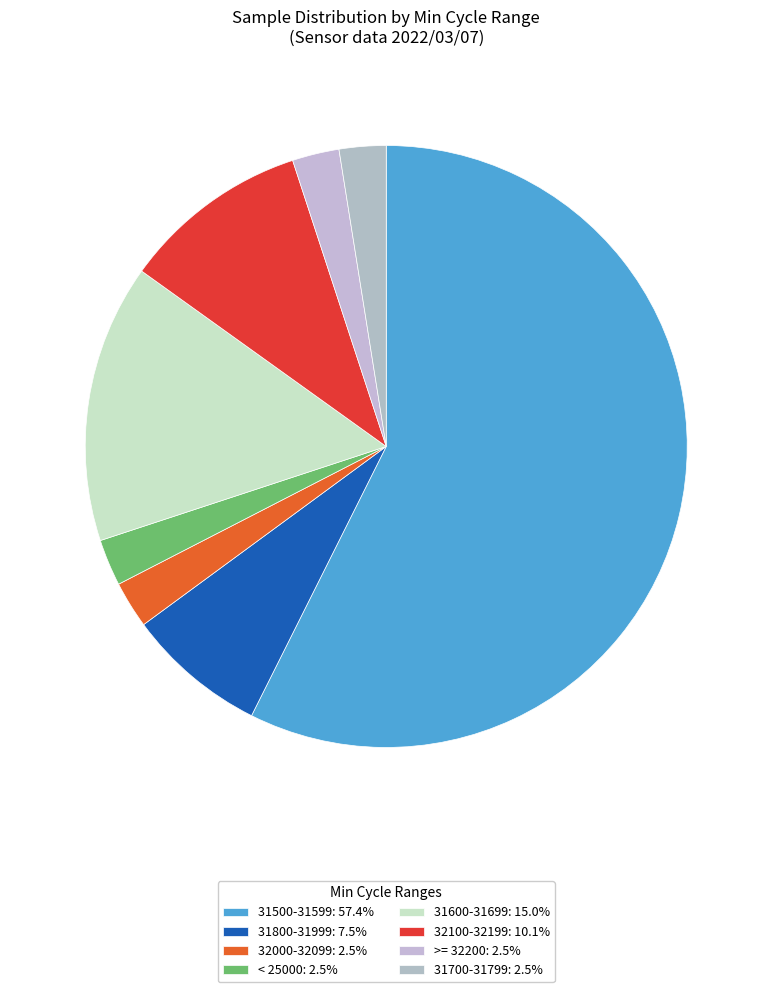

How many segments does this pie chart have?

8